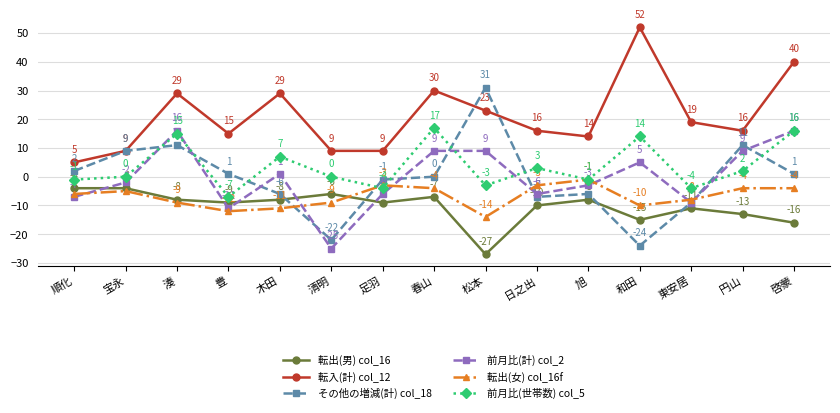

What is the value of the 転入(計) col_12 point at the 7th from the left?

9